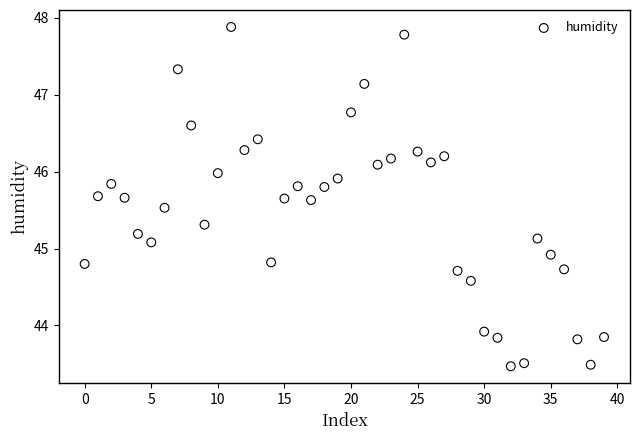

What is the range of Y values (max minus min)?

4.4